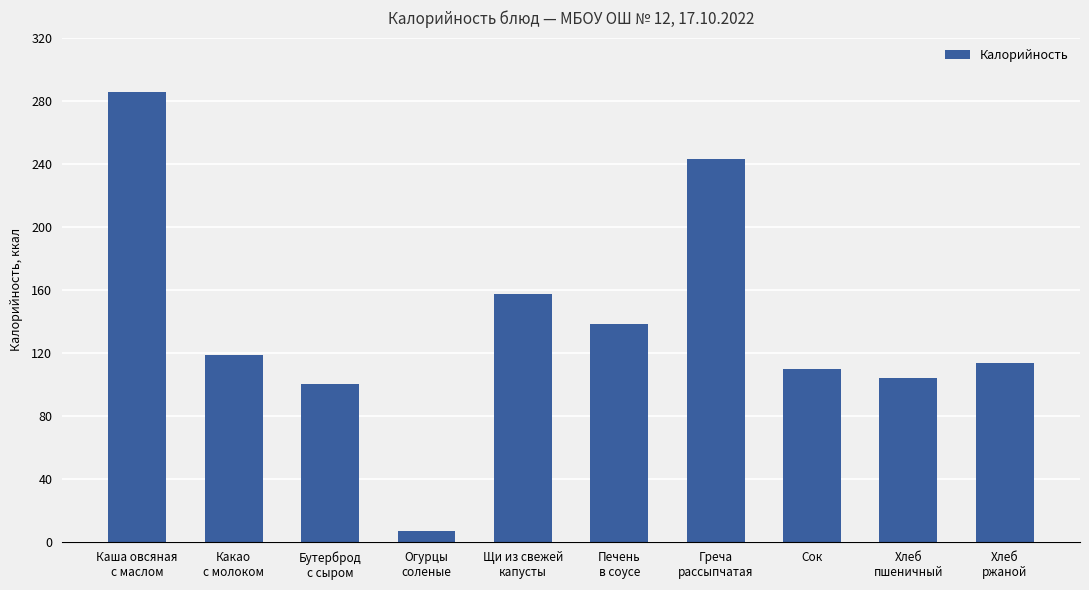

The value at Бутерброд
с сыром is 99.9. True or false?

True